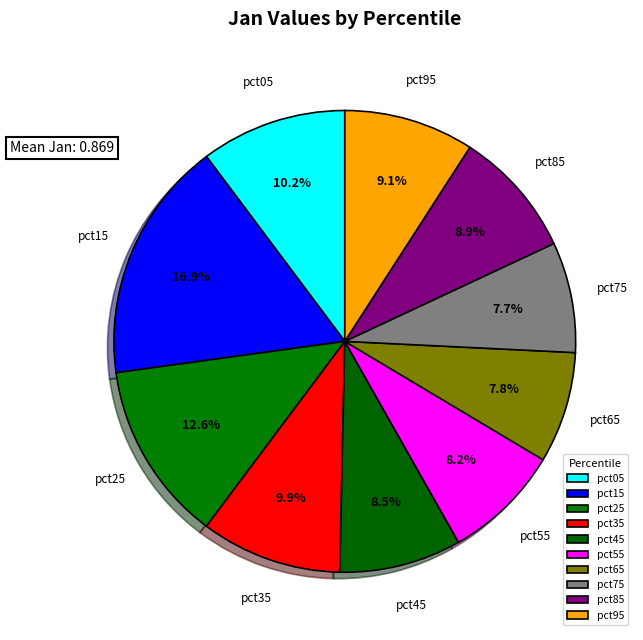

What percentage is NOT represented by pct65?

92.2%